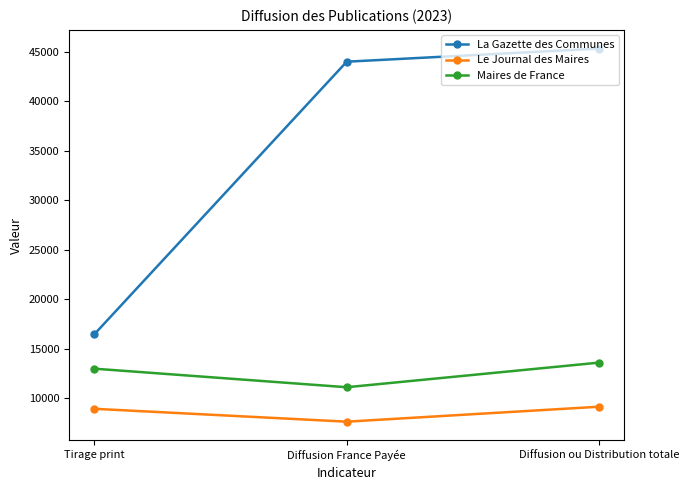

What is the label of the 2nd point from the left?

Diffusion France Payée